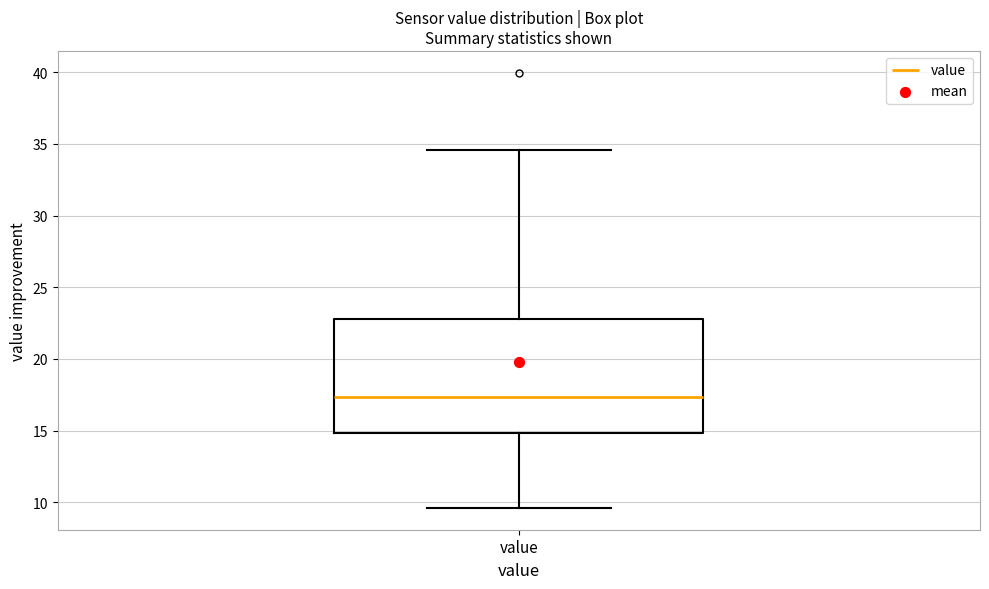

Where does the lower whisker of the box for value end on the y-axis? The values are not printed on the chart, so give them approximately, as read against the axis.

9.5